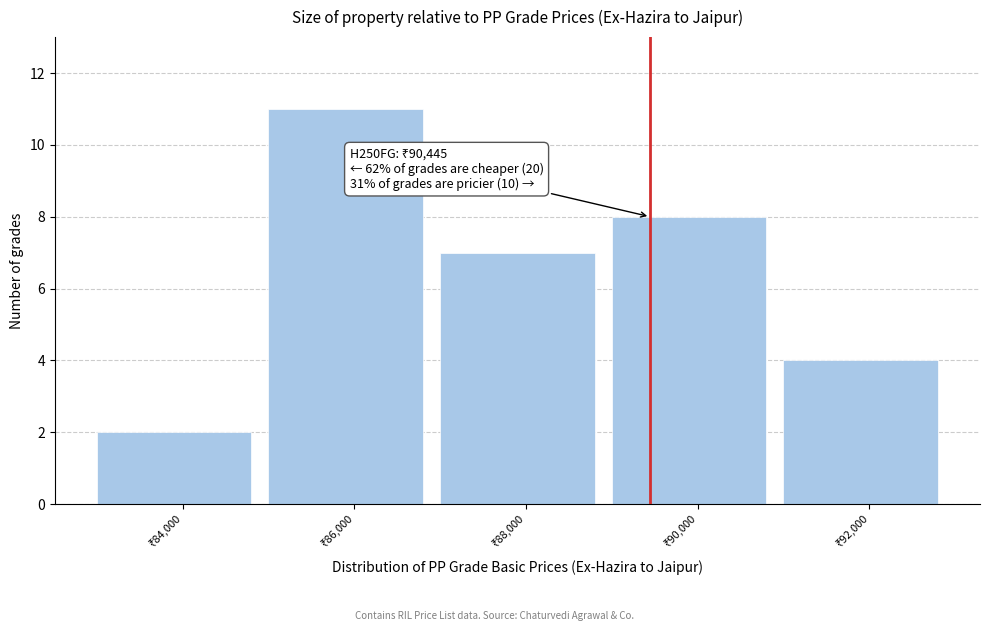

Reading left to right, list all the values displayed in this chart.

2	11	7	8	4